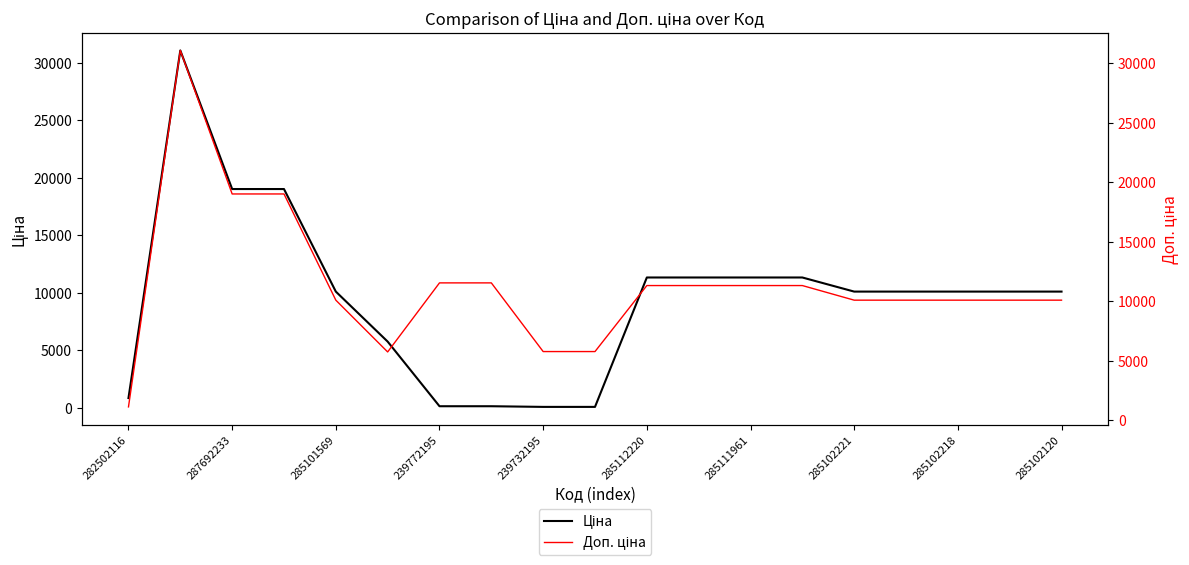

True or false: Доп. ціна and Ціна cross at least once.

False